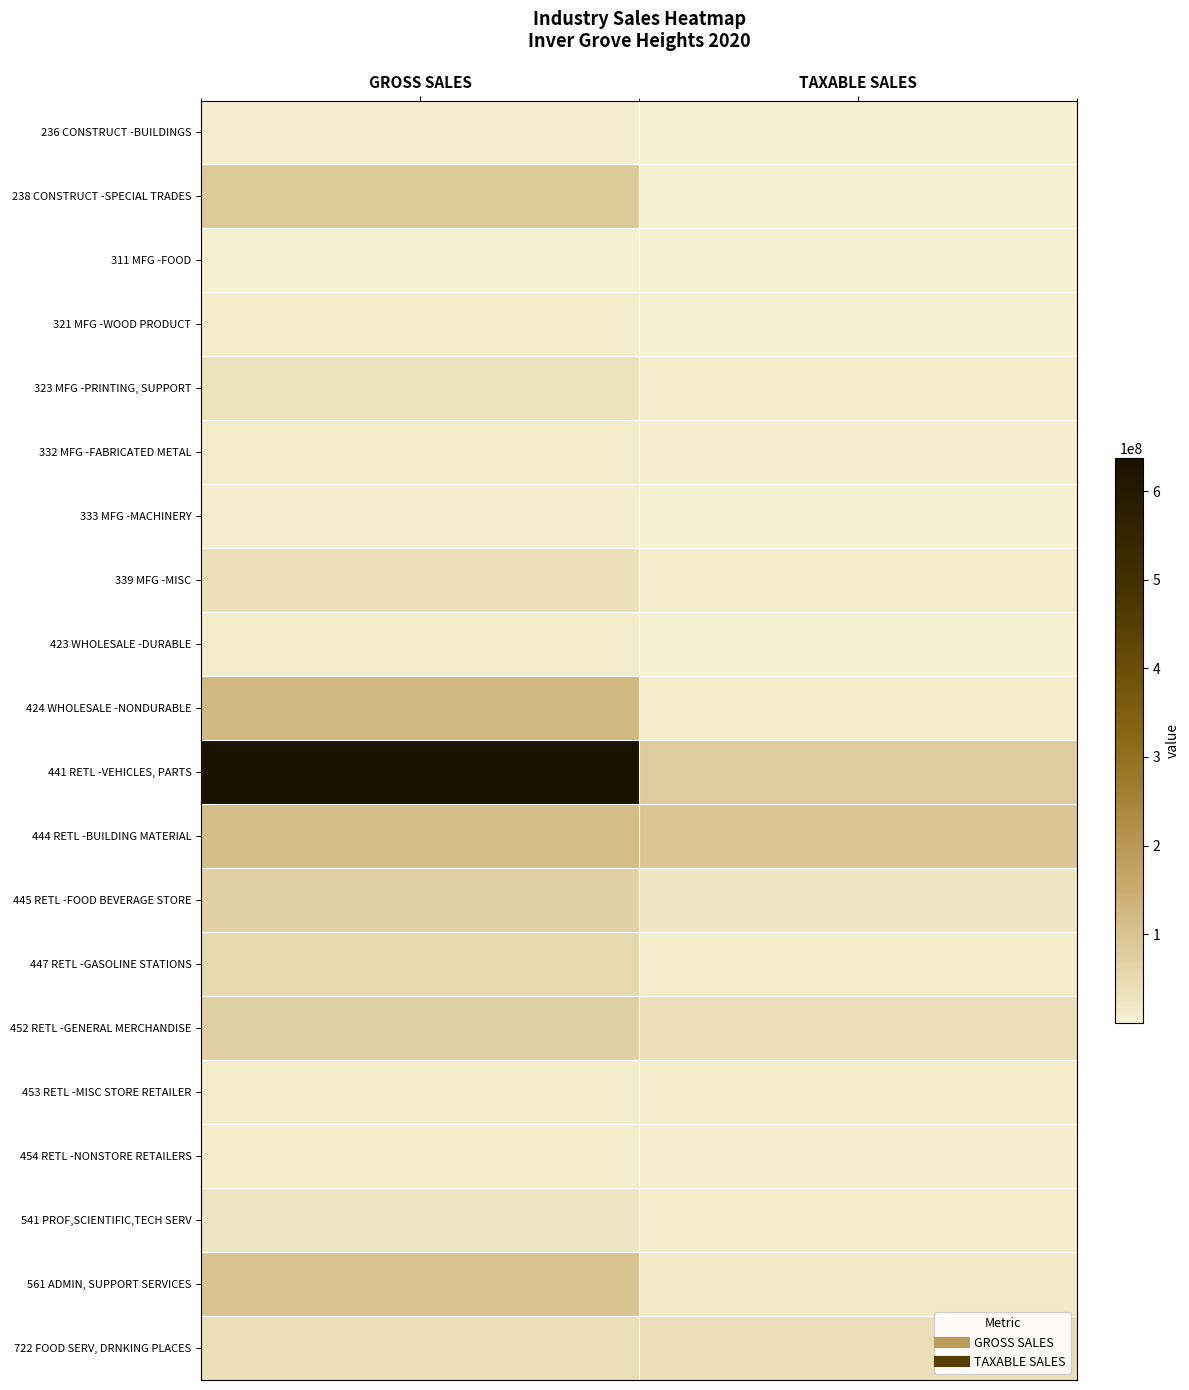

Reading left to right, list all the values displayed in this chart.

236 CONSTRUCT -BUILDINGS: GROSS SALES=2624261	TAXABLE SALES=10226
238 CONSTRUCT -SPECIAL TRADES: GROSS SALES=84233416	TAXABLE SALES=1889363
311 MFG -FOOD: GROSS SALES=1023468	TAXABLE SALES=549791
321 MFG -WOOD PRODUCT: GROSS SALES=5592176	TAXABLE SALES=416309
323 MFG -PRINTING, SUPPORT: GROSS SALES=31440515	TAXABLE SALES=6380376
332 MFG -FABRICATED METAL: GROSS SALES=8449413	TAXABLE SALES=3412370
333 MFG -MACHINERY: GROSS SALES=2746012	TAXABLE SALES=1173591
339 MFG -MISC: GROSS SALES=35022425	TAXABLE SALES=8648730
423 WHOLESALE -DURABLE: GROSS SALES=7557849	TAXABLE SALES=503721
424 WHOLESALE -NONDURABLE: GROSS SALES=125418603	TAXABLE SALES=5624187
441 RETL -VEHICLES, PARTS: GROSS SALES=637704704	TAXABLE SALES=78792614
444 RETL -BUILDING MATERIAL: GROSS SALES=113912656	TAXABLE SALES=90756960
445 RETL -FOOD BEVERAGE STORE: GROSS SALES=67709850	TAXABLE SALES=21202093
447 RETL -GASOLINE STATIONS: GROSS SALES=51648604	TAXABLE SALES=8644752
452 RETL -GENERAL MERCHANDISE: GROSS SALES=73190576	TAXABLE SALES=39099869
453 RETL -MISC STORE RETAILER: GROSS SALES=9726510	TAXABLE SALES=5675549
454 RETL -NONSTORE RETAILERS: GROSS SALES=7079193	TAXABLE SALES=2899677
541 PROF,SCIENTIFIC,TECH SERV: GROSS SALES=22610053	TAXABLE SALES=5693348
561 ADMIN, SUPPORT SERVICES: GROSS SALES=97313931	TAXABLE SALES=10035472
722 FOOD SERV, DRNKING PLACES: GROSS SALES=38846306	TAXABLE SALES=37790021